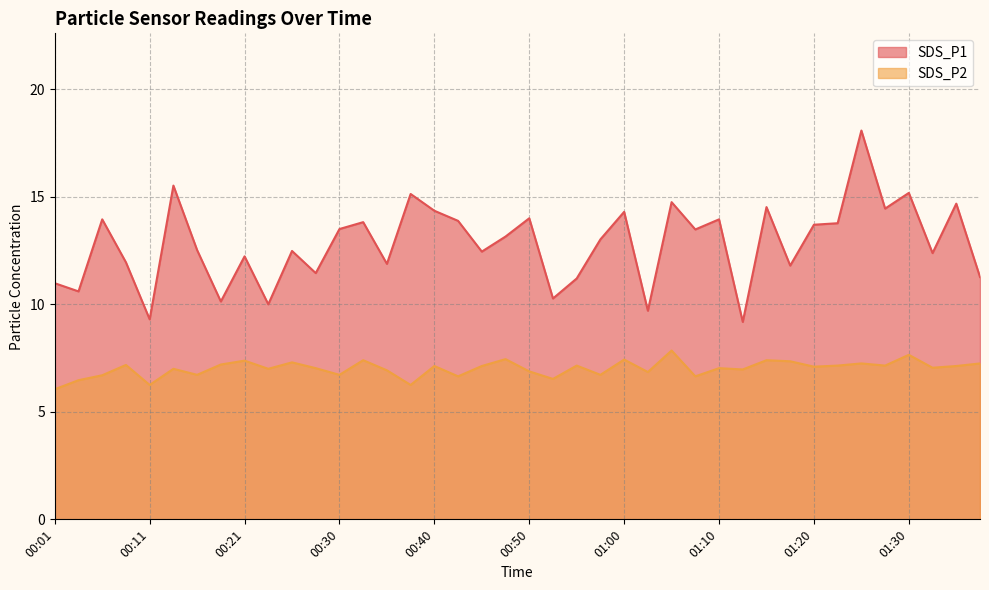

Reading left to right, extract all data points from this chart.

SDS_P1: 11.0	10.6	13.9	11.9	9.3	15.5	12.5	10.1	12.2	10.0	12.5	11.4	13.5	13.8	11.9	15.1	14.3	13.9	12.4	13.2	14.0	10.3	11.2	13.0	14.3	9.7	14.8	13.5	13.9	9.2	14.5	11.8	13.7	13.8	18.1	14.4	15.2	12.4	14.7	11.3
SDS_P2: 6.0	6.5	6.7	7.2	6.2	7.0	6.7	7.2	7.4	7.0	7.3	7.0	6.7	7.4	6.9	6.2	7.1	6.7	7.1	7.5	6.9	6.5	7.2	6.7	7.4	6.8	7.8	6.7	7.0	7.0	7.4	7.3	7.1	7.2	7.2	7.2	7.7	7.0	7.1	7.2